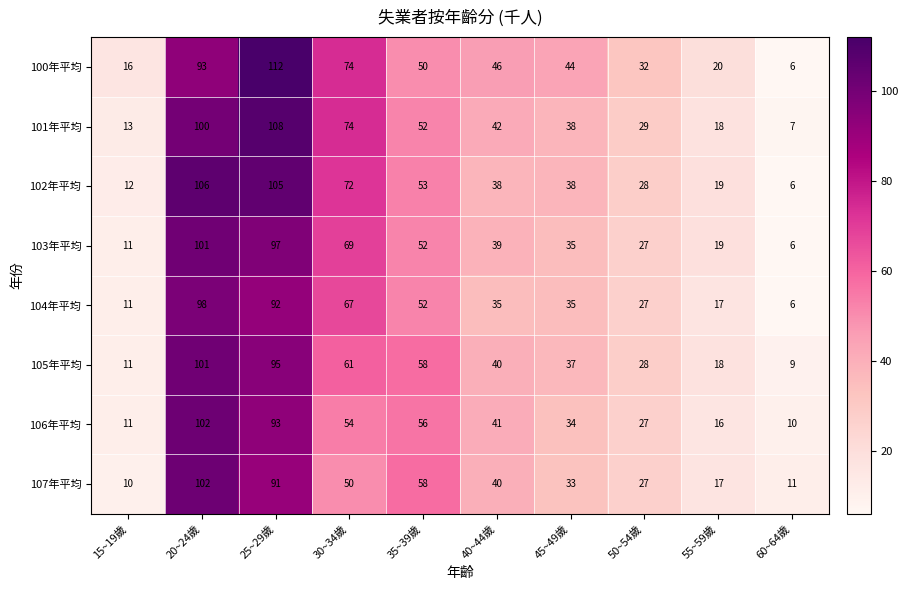

What is the highest value of the 100年平均 series?

112